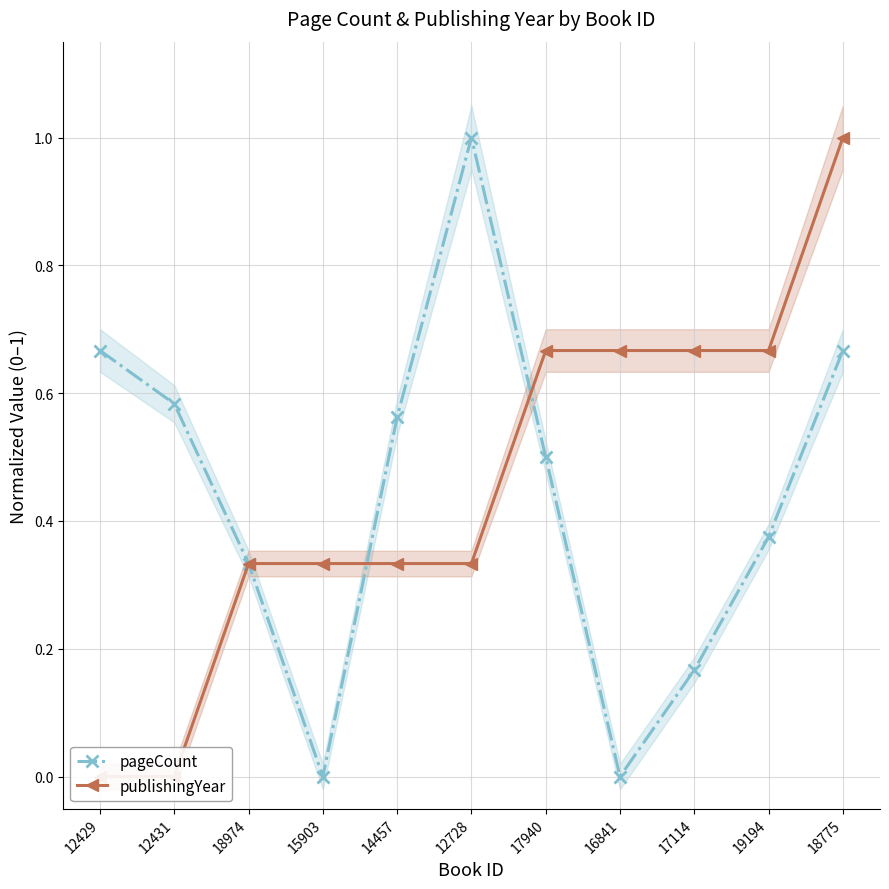

How many times do pageCount and publishingYear cross each other?

2